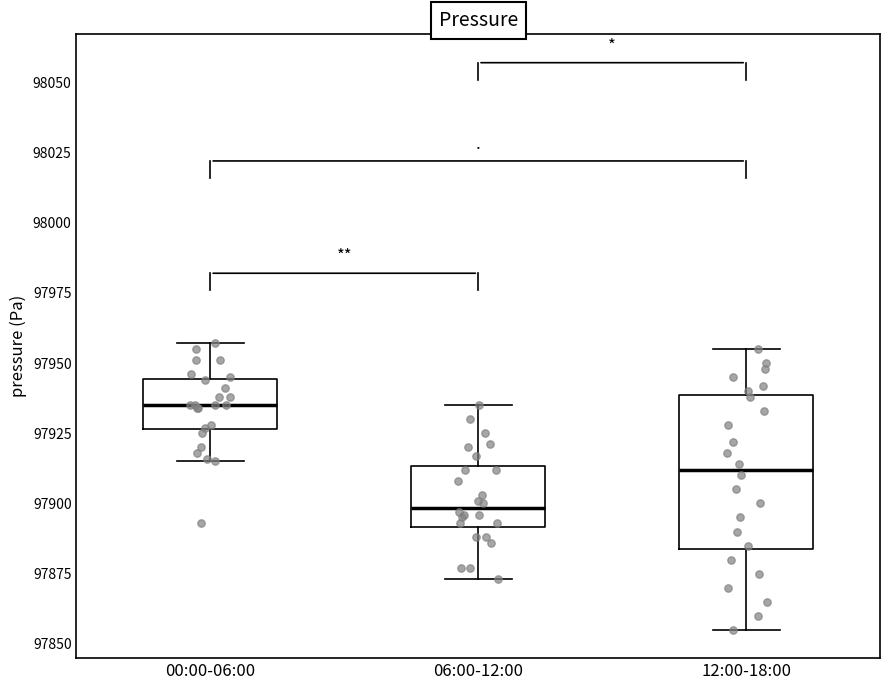

Where does the upper whisker of the box for 06:00-12:00 end on the y-axis? The values are not printed on the chart, so give them approximately, as read against the axis.

97935